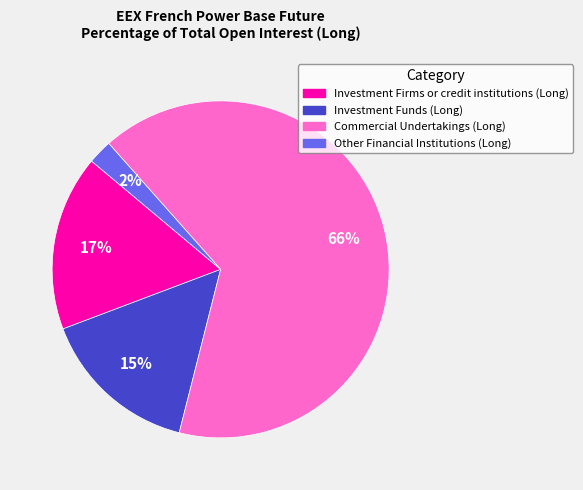

To the nearest percent, what is the combined percentage of Investment Funds (Long) and Commercial Undertakings (Long)?

81%